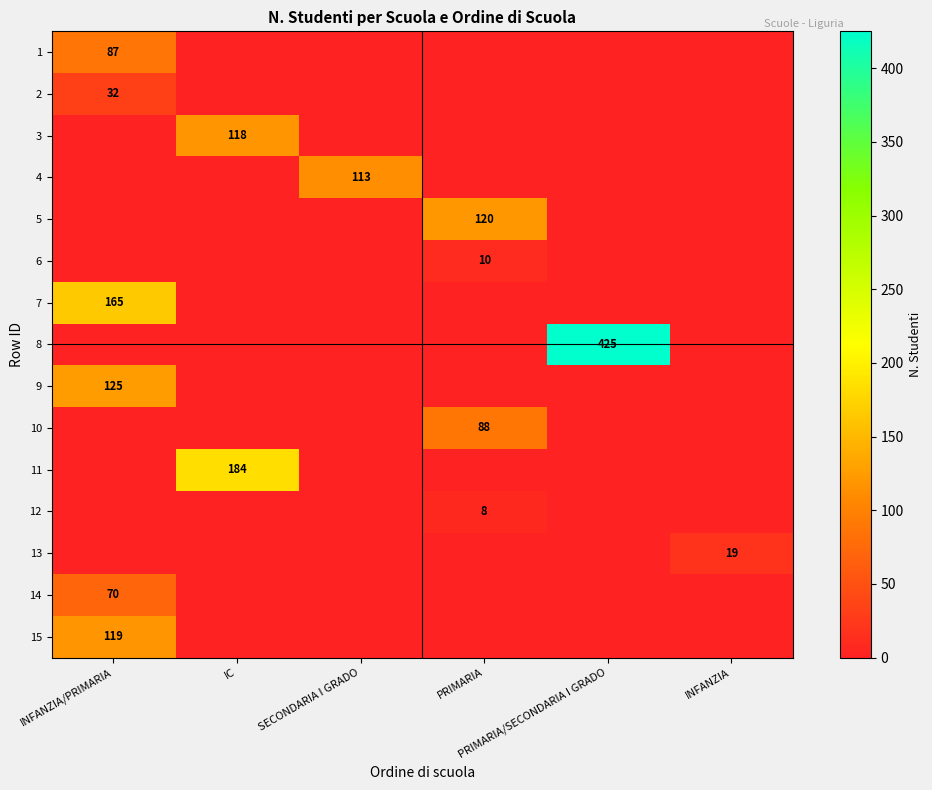

Where is 12 nearest to the value 4?

INFANZIA/PRIMARIA